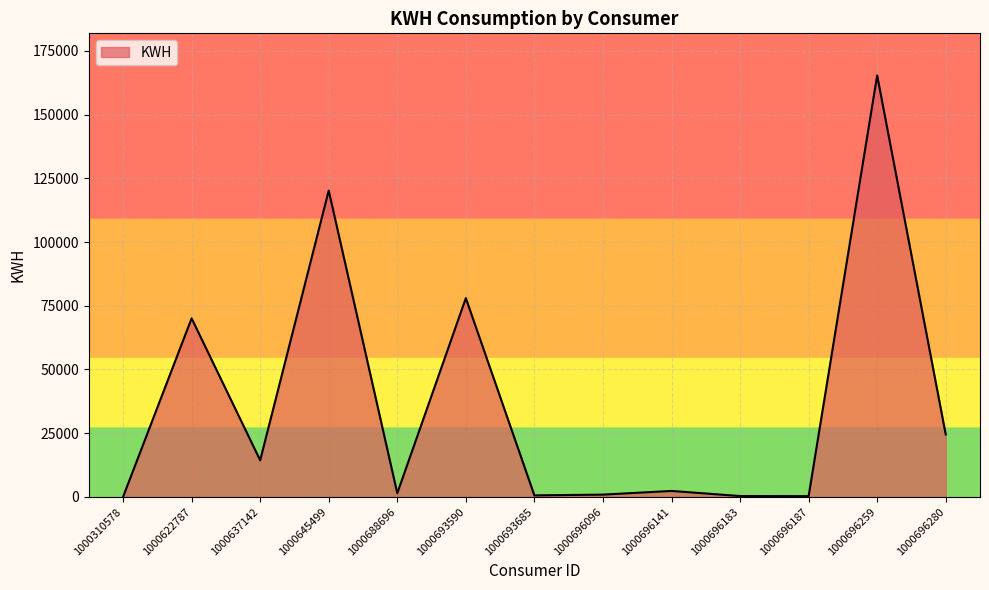

At which label does the data first exceed 2341?

1000622787